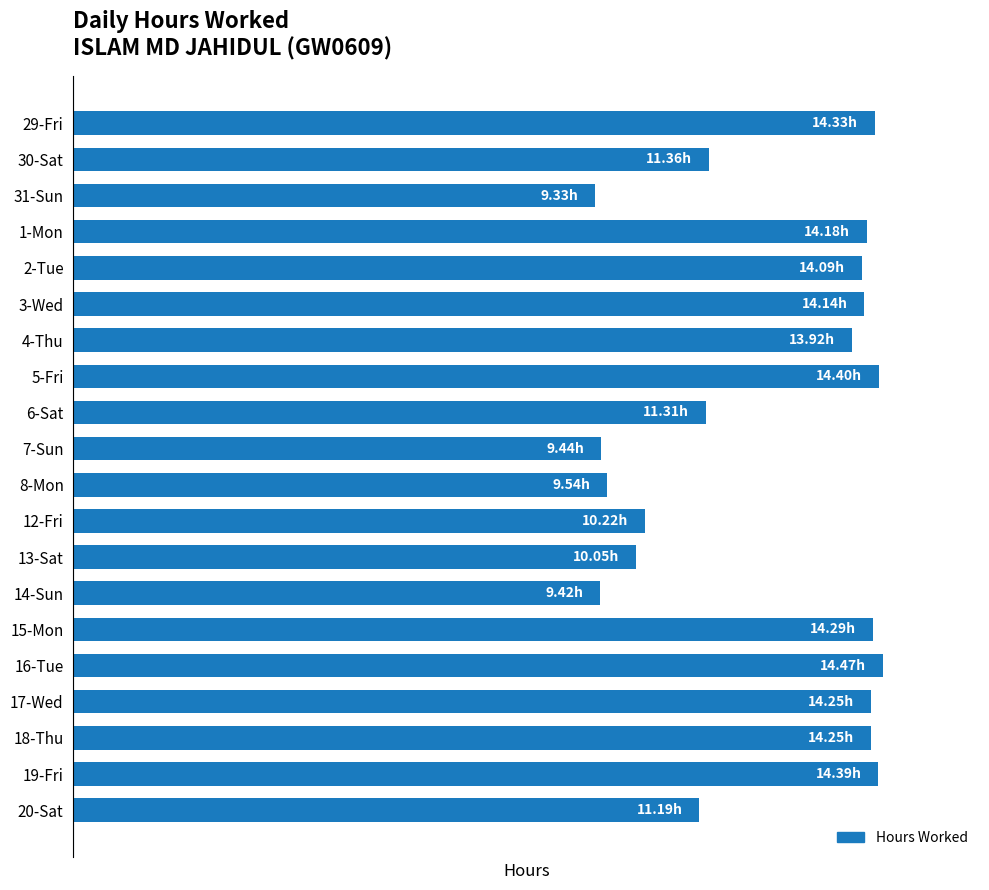

Are the bars horizontal?

Yes